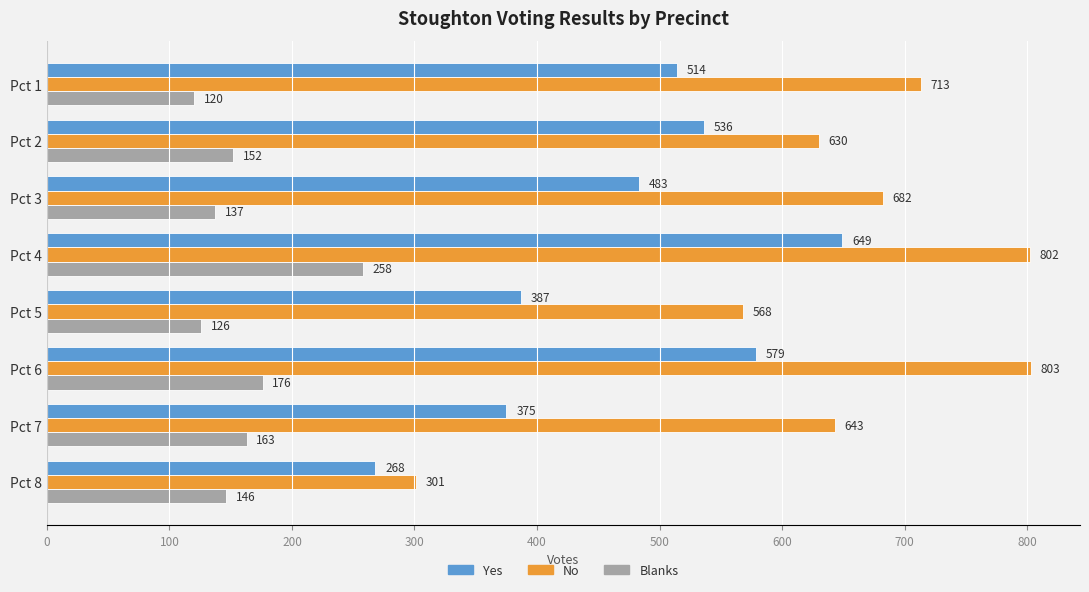

At which label is No closest to 552?

Pct 5